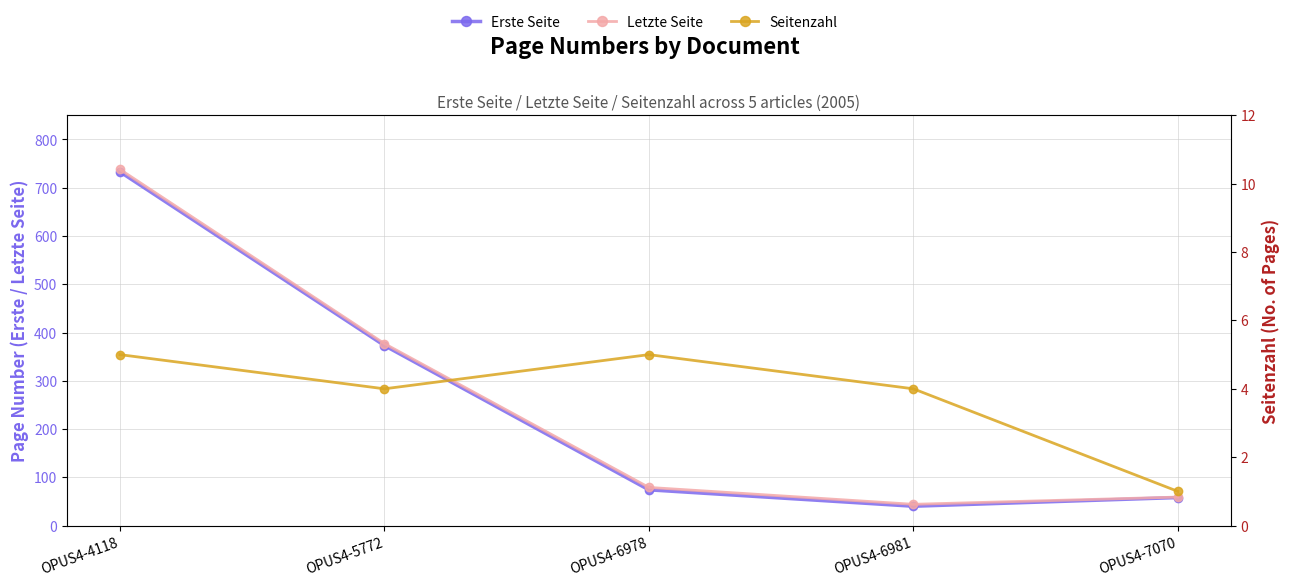

Reading right to left, list all the values displayed in this chart.

Erste Seite: 58	40	74	373	733
Letzte Seite: 59	44	79	377	738
Seitenzahl: 1	4	5	4	5